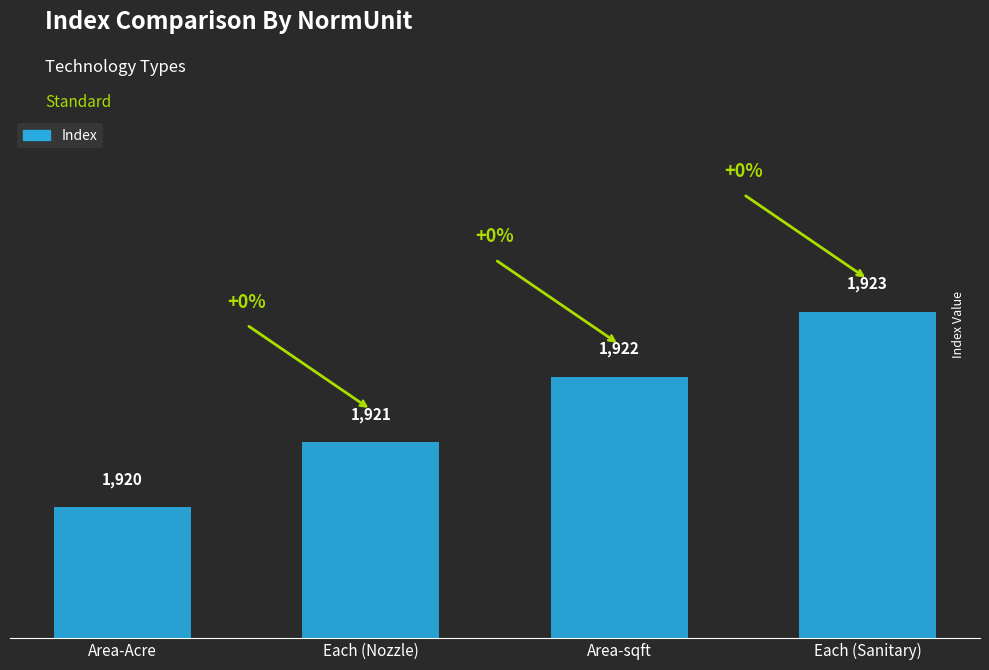

How many values are below 1922?

2